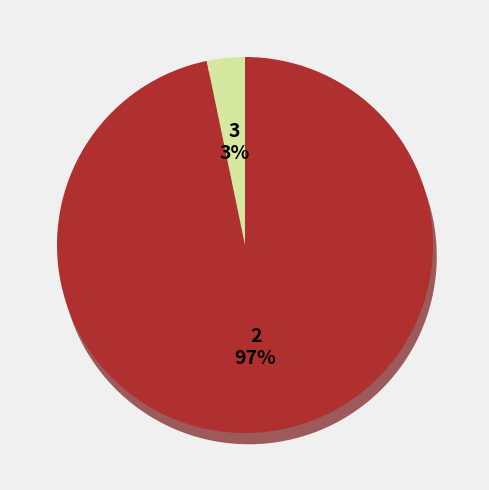

True or false: 3 accounts for 12% of the total.

True